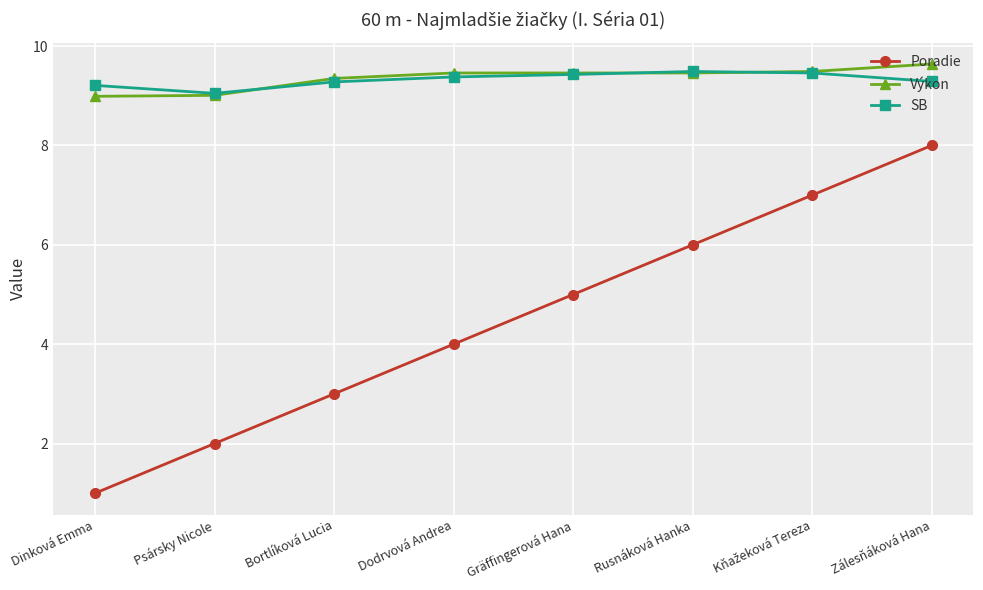

Which series changed the most between Psársky Nicole and Rusnáková Hanka?

Poradie